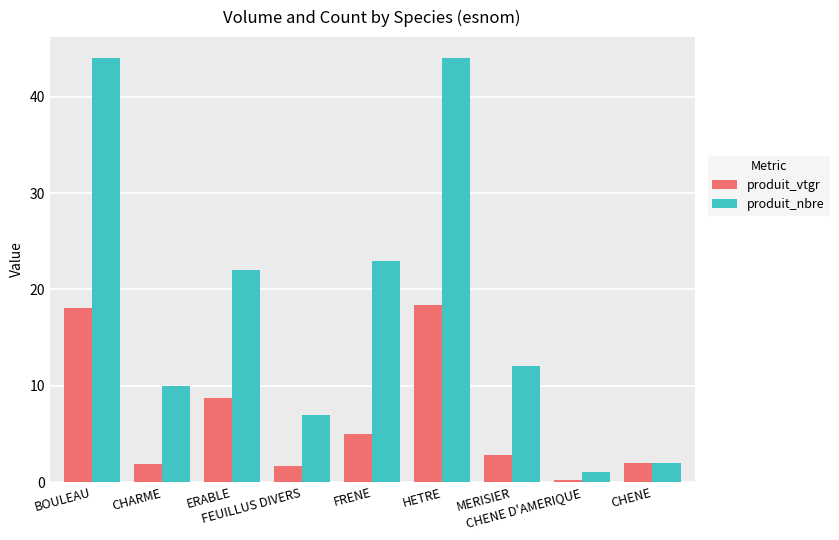

List the series in order of their peak value, highest first.

produit_nbre, produit_vtgr